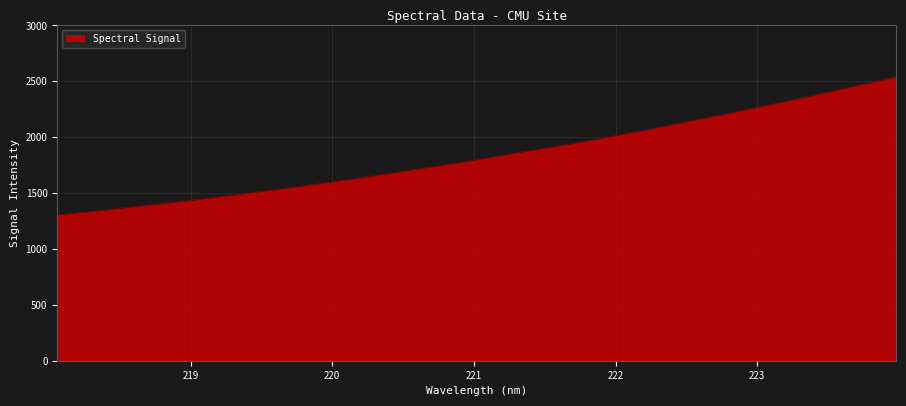

True or false: there are more than 2 points higher than both neighbors.

False